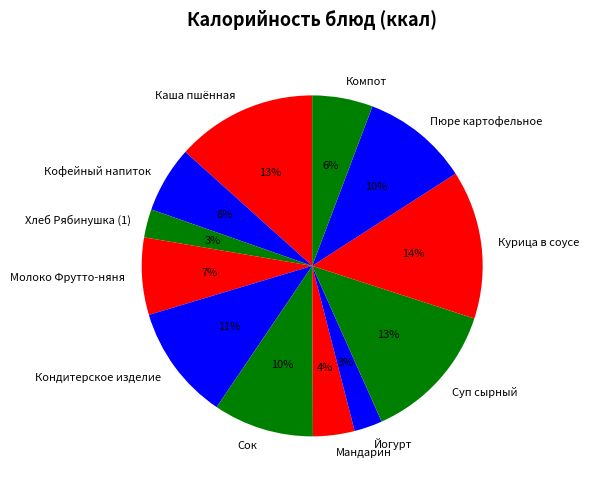

Which category has the biggest portion of the pie?

Курица в соусе